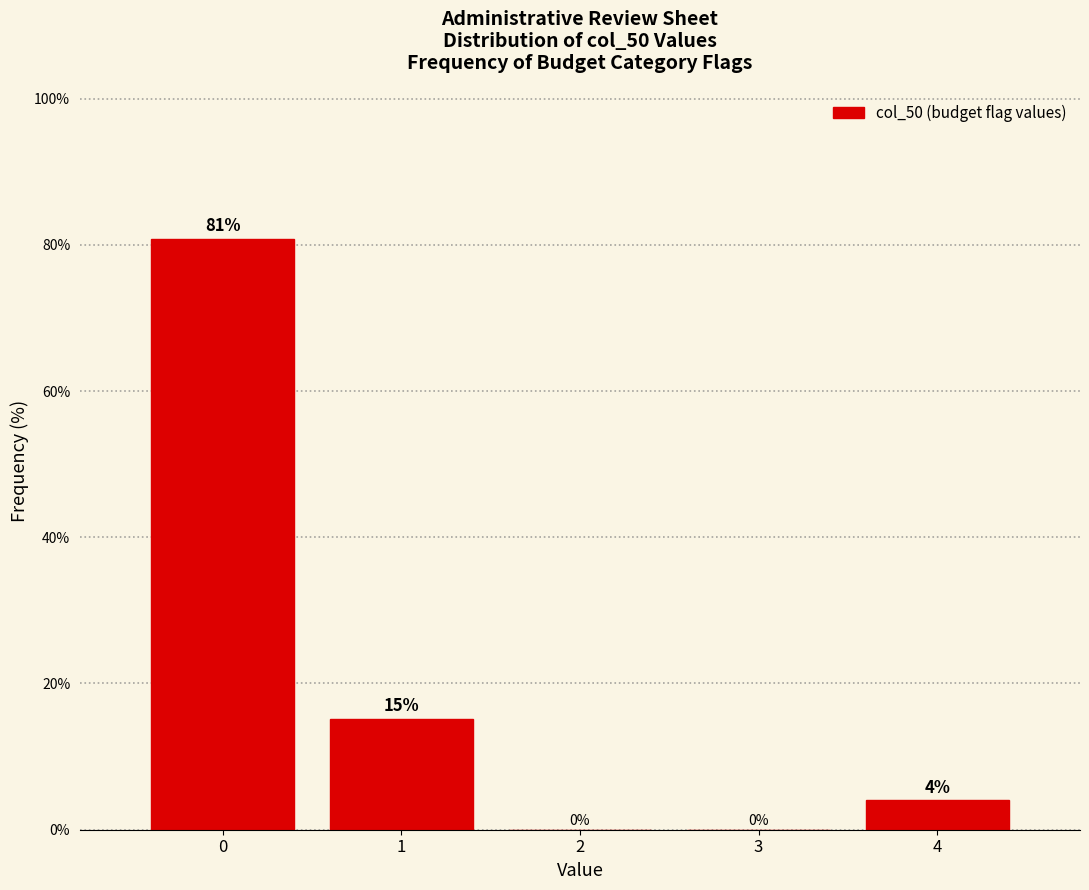

Which range on the x-axis has the tallest bar?

-0.5 to 0.5